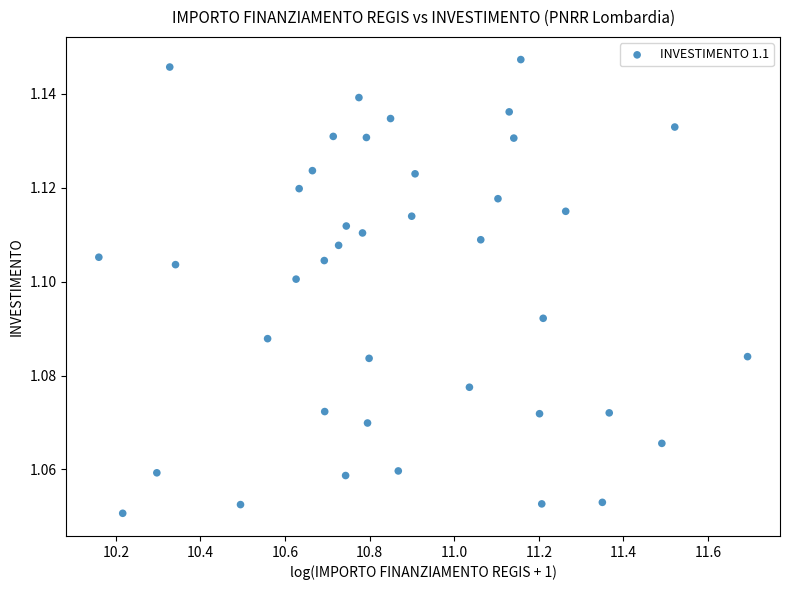

What is the range of X values (max minus min)?

1.5